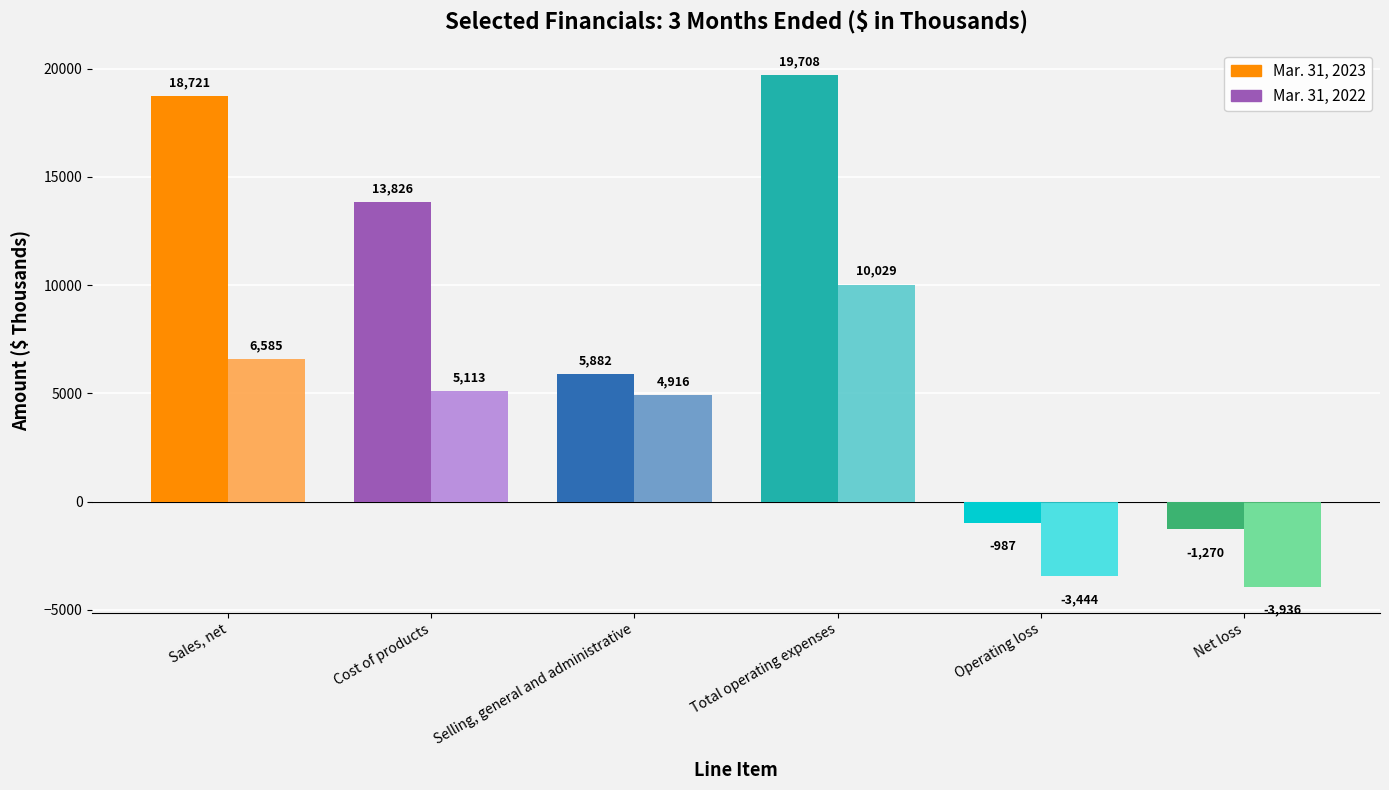

What value does the Mar. 31, 2023 series have at Selling, general and administrative, to the nearest 50?

5900